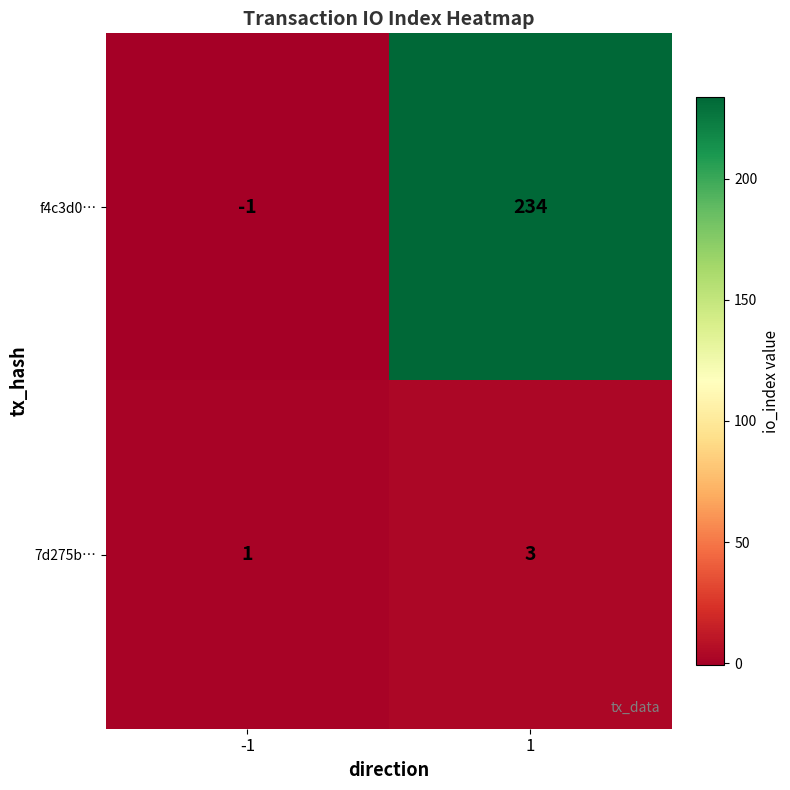

What is the sum of the 7d275b… values at 1 and -1?

4